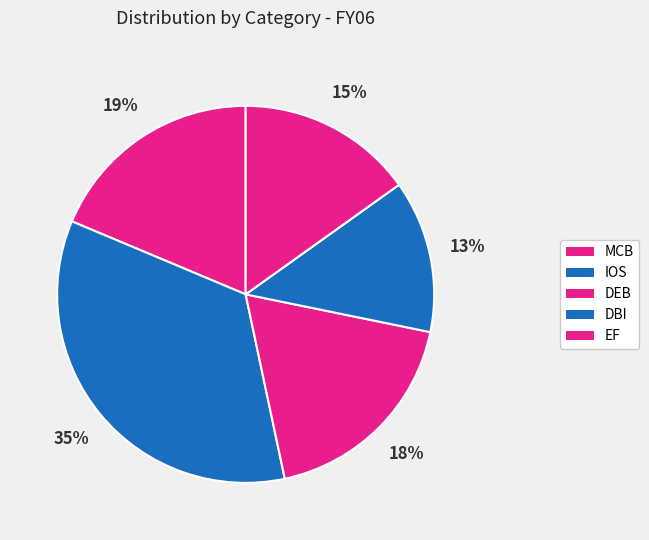

Is it true that DBI is 1% of the pie?

False